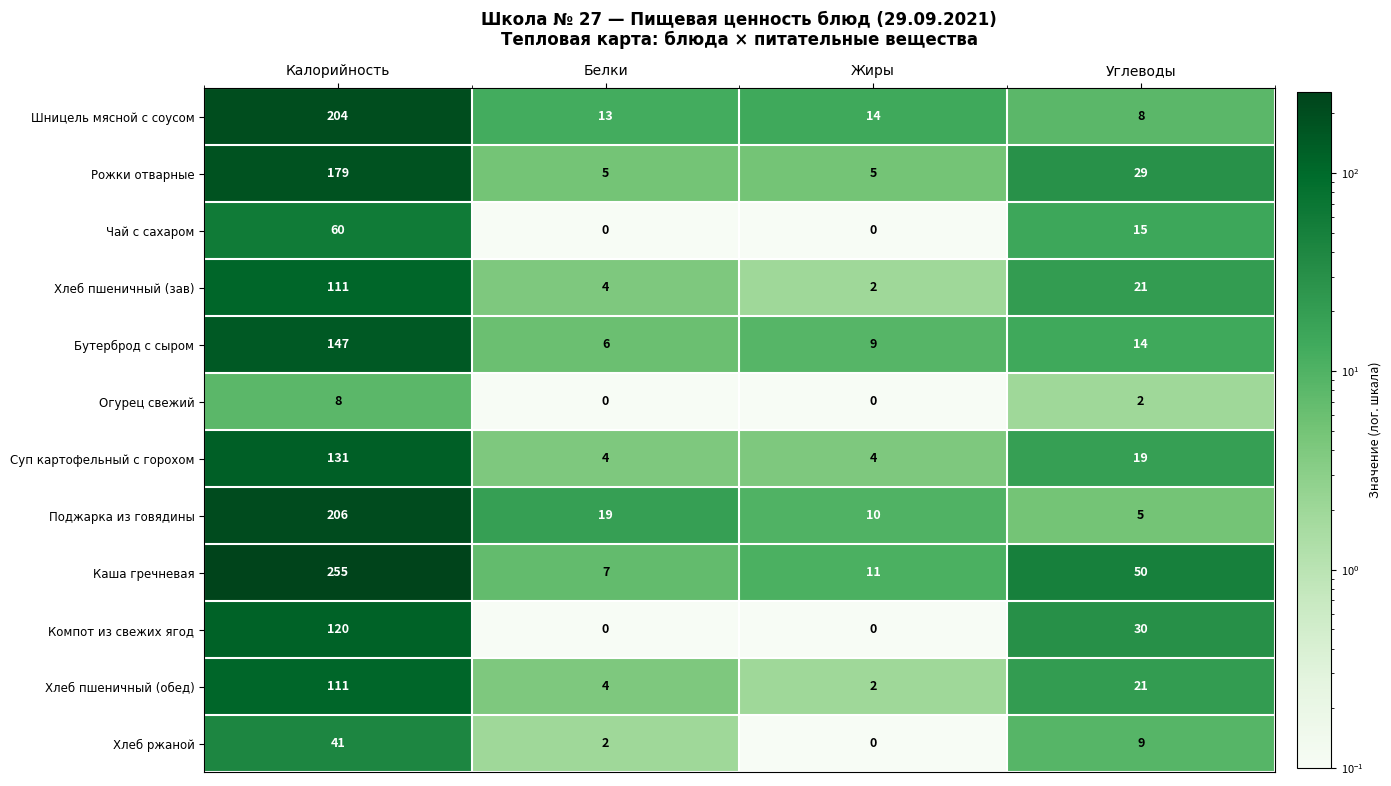

Count the number of data series in this chart.

12